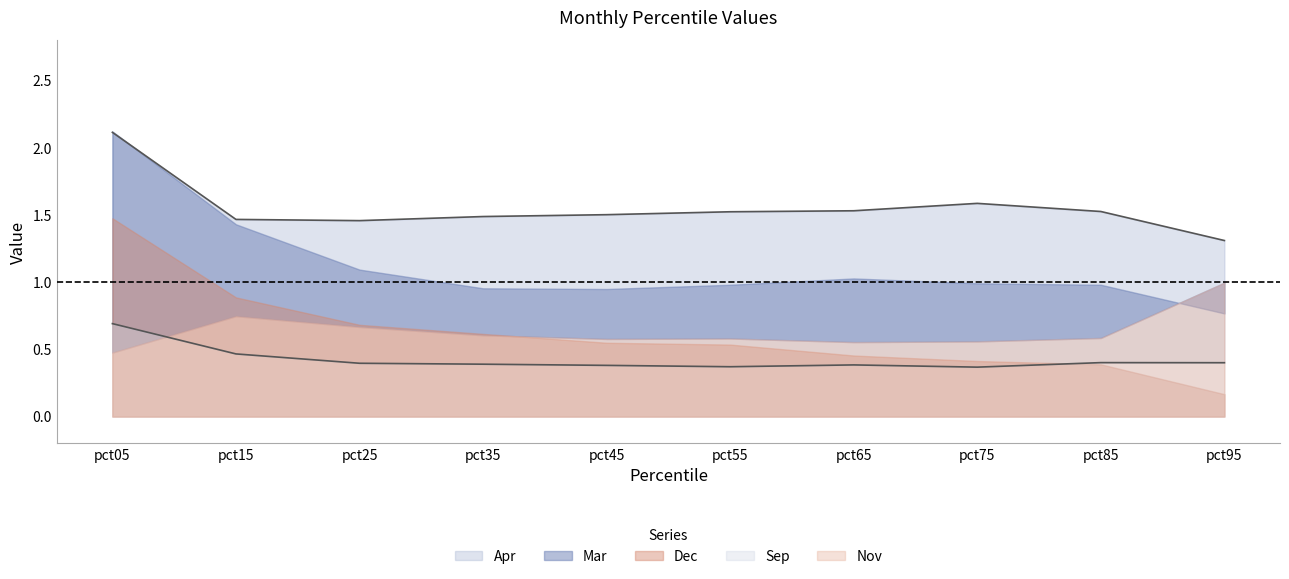

What is the value of the Mar point at the 2nd from the left?

1.4